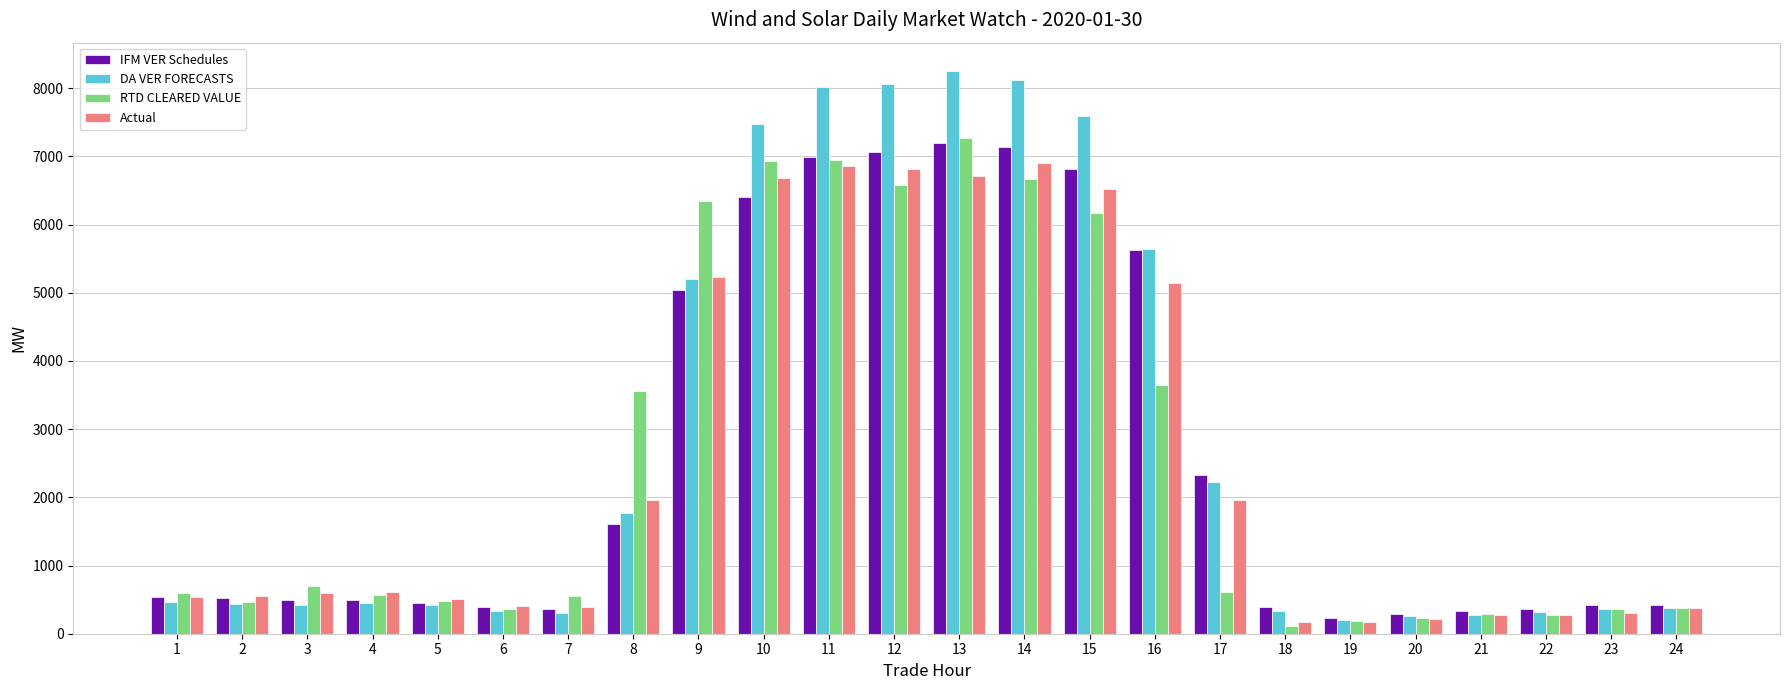

What is the total value across all series at 1?

2148.3